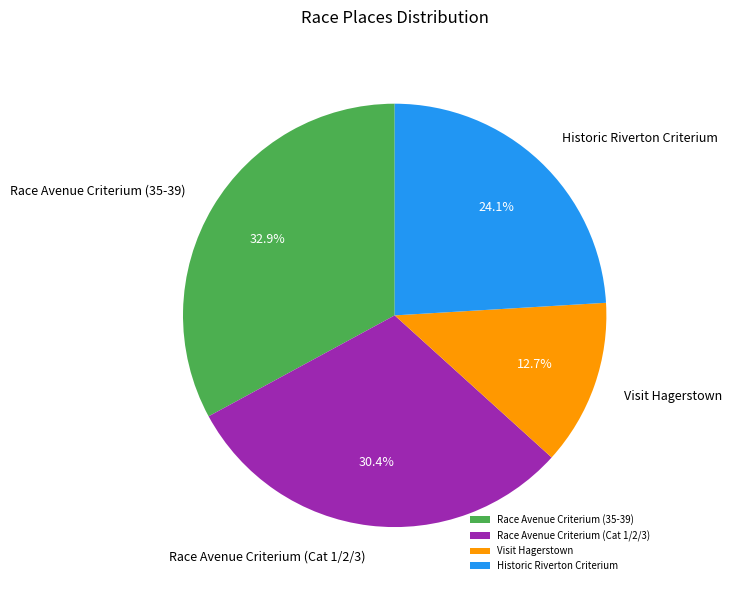

True or false: Visit Hagerstown accounts for 13% of the total.

True